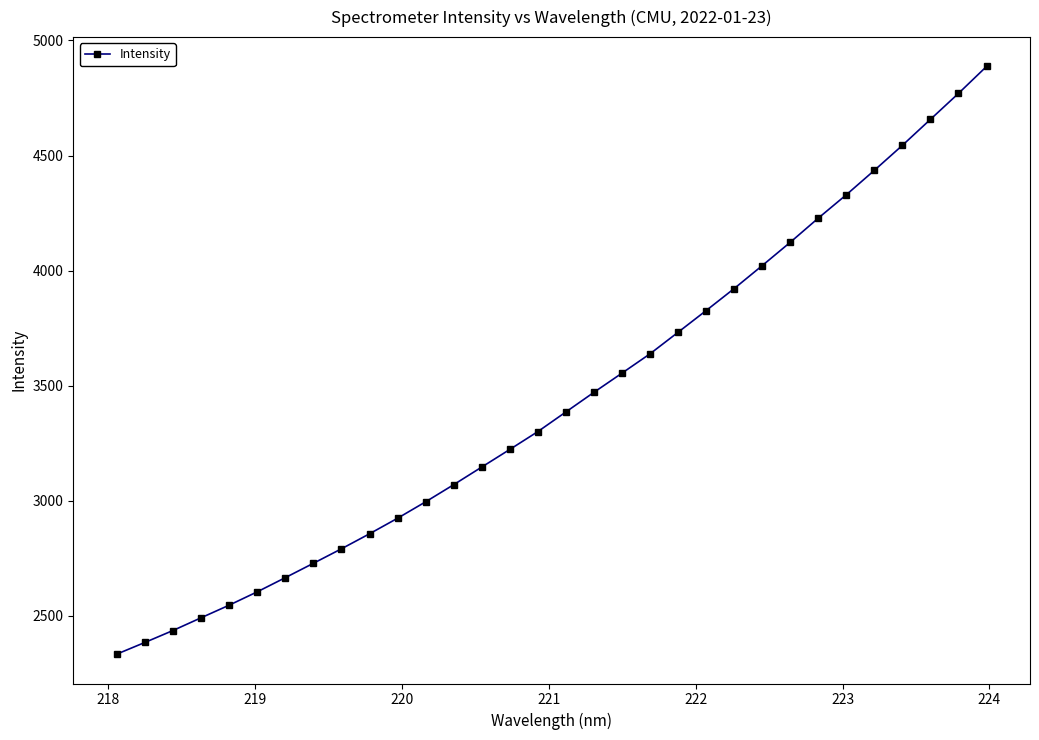

Count the number of values greater than 3386.

16